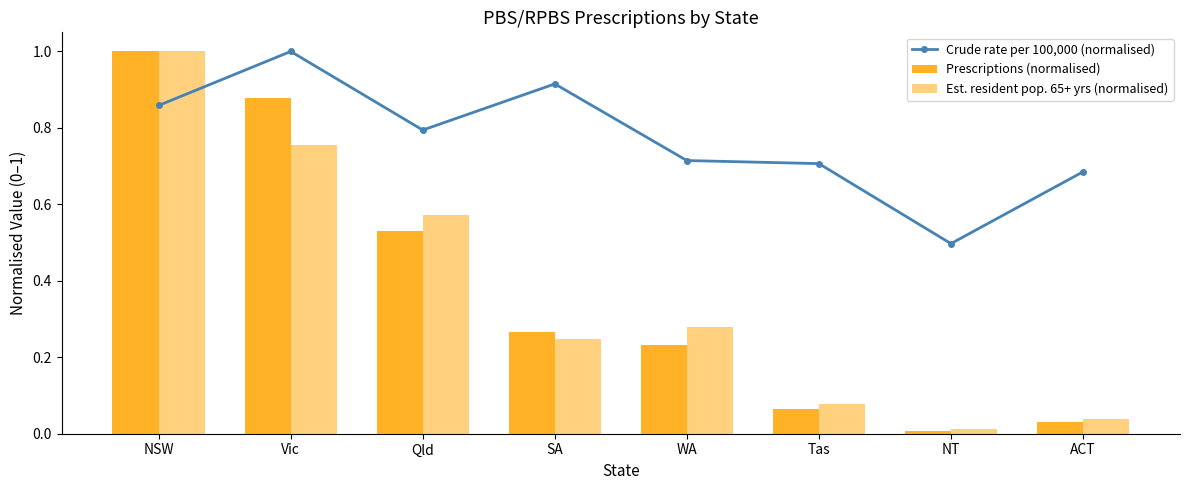

At which label is Crude rate per 100,000 (normalised) closest to 0?

NT